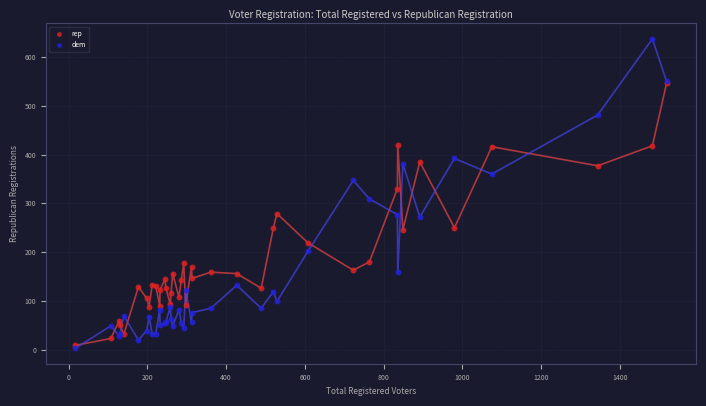

Which series has the largest Y range (max minus min)?

dem